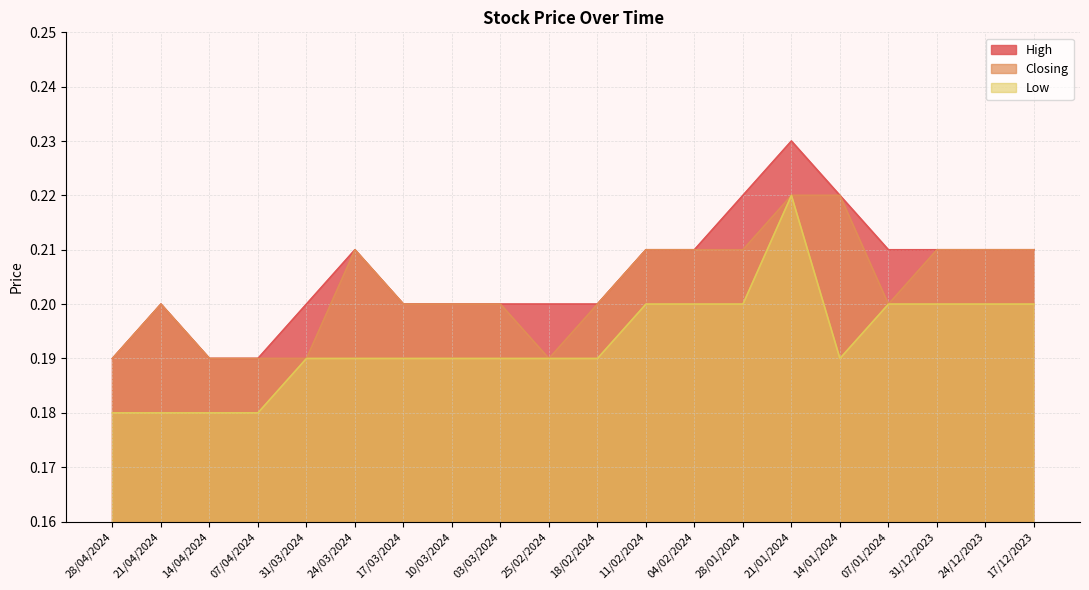

List the series in order of their overall mean, lowest first.

Low, Closing, High